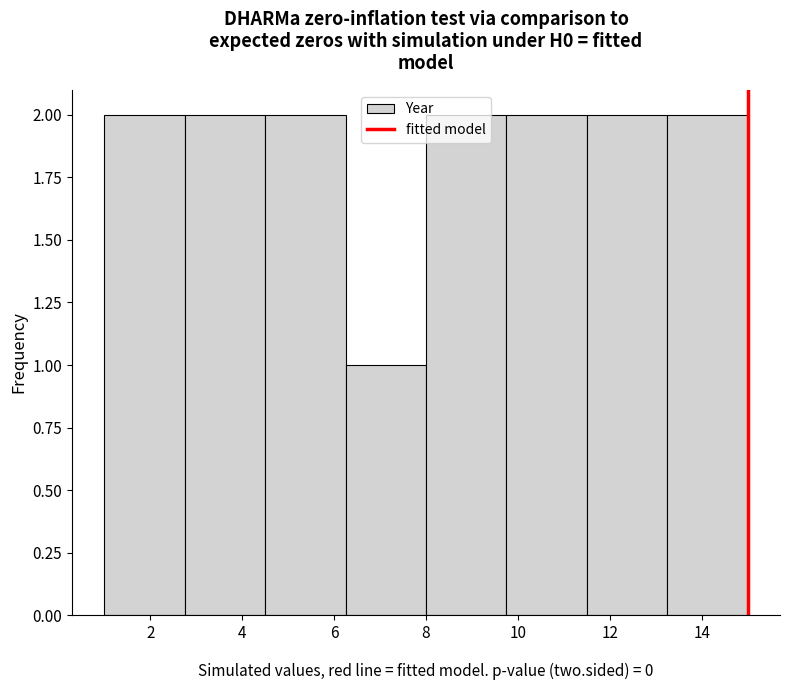

Reading left to right, list every bar in this chart as the range it spans on the x-axis followed by its height. Neither the bar edges nor the heights are printed on the chart, so give them approximately, as read against the axes.

1.00 to 2.75: 2
2.75 to 4.50: 2
4.50 to 6.25: 2
6.25 to 8.00: 1
8.00 to 9.75: 2
9.75 to 11.50: 2
11.50 to 13.25: 2
13.25 to 15.00: 2